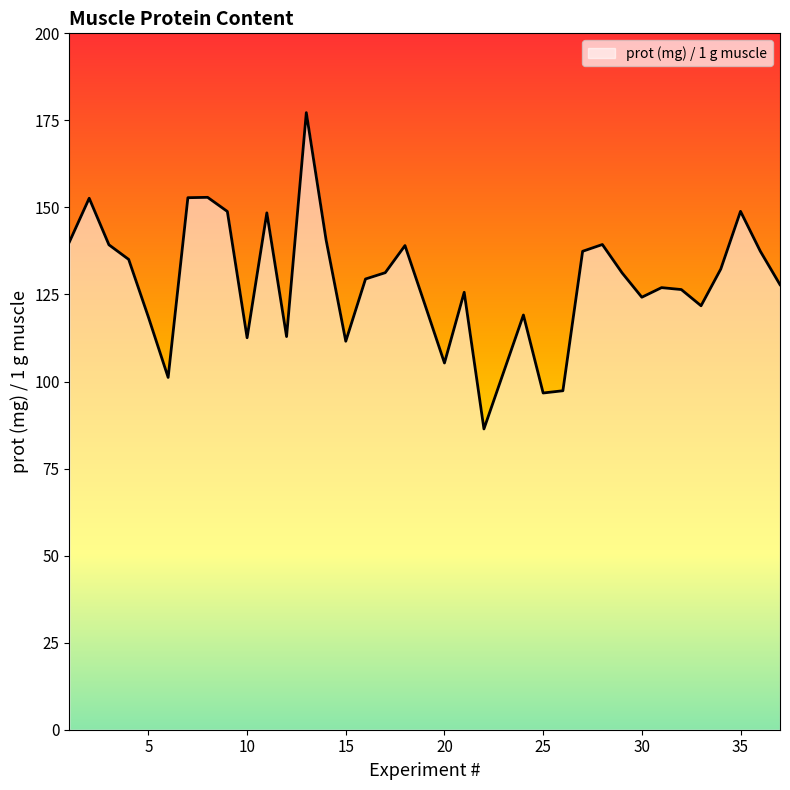

How many lines are shown in the chart?

1